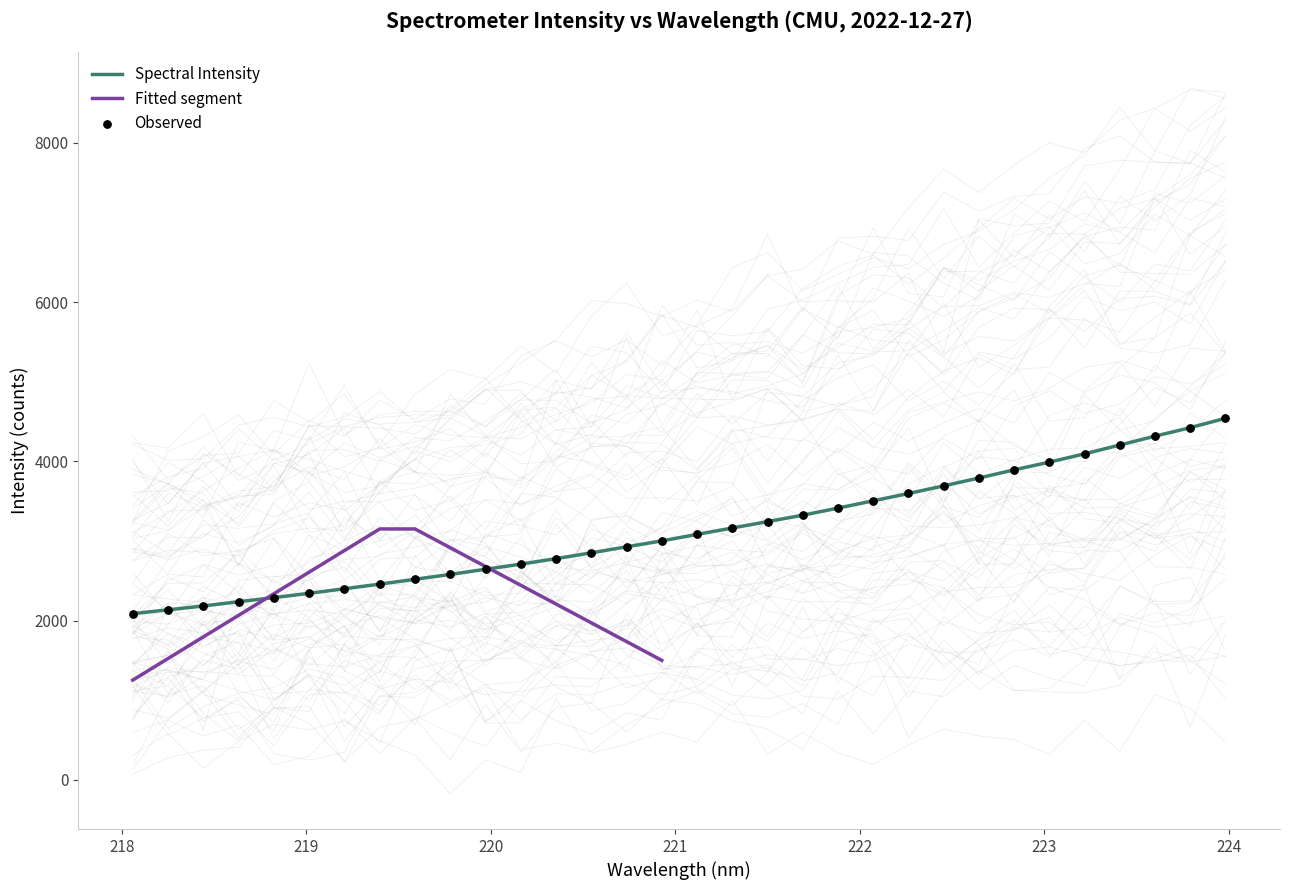

Which has a higher value, 222.8355 or 222.0721?

222.8355